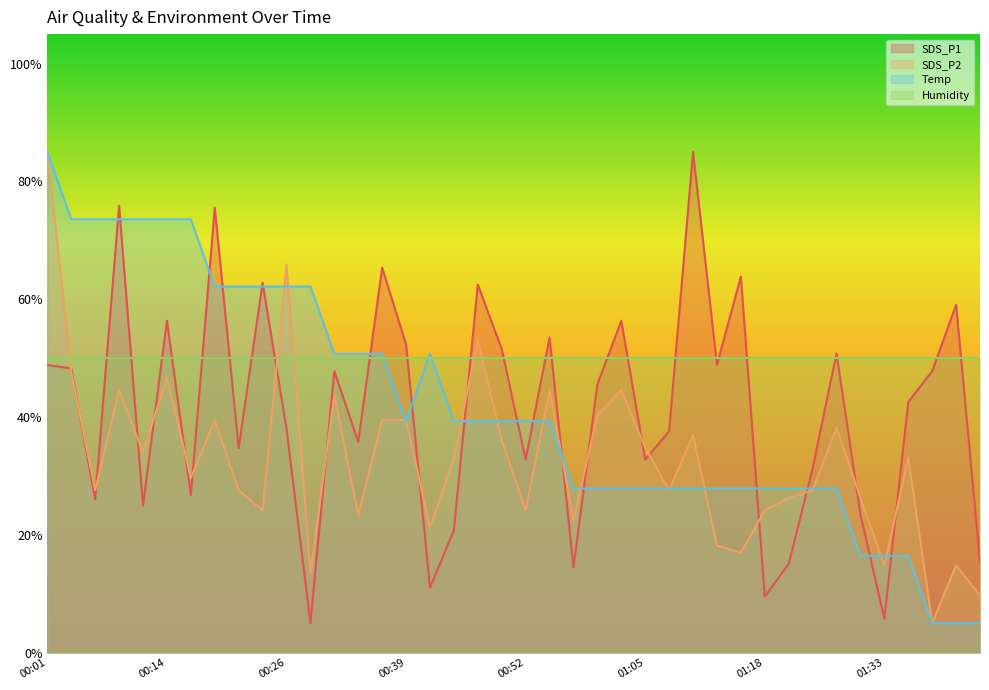

Between 01:00 and 00:14, which is larger?

00:14